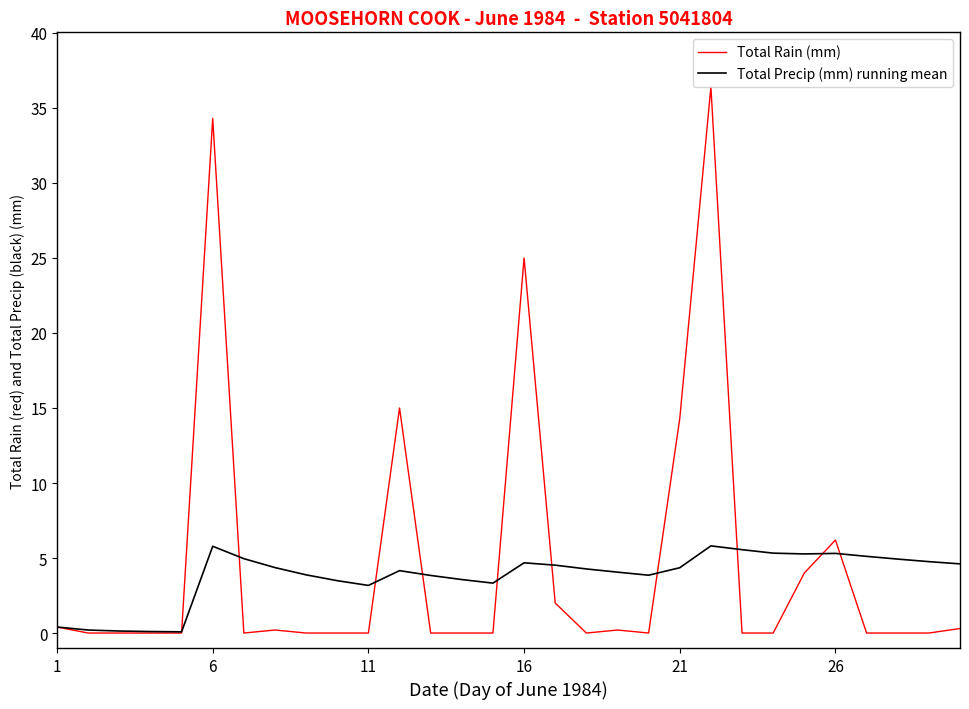

What is the greatest value displayed?

36.4